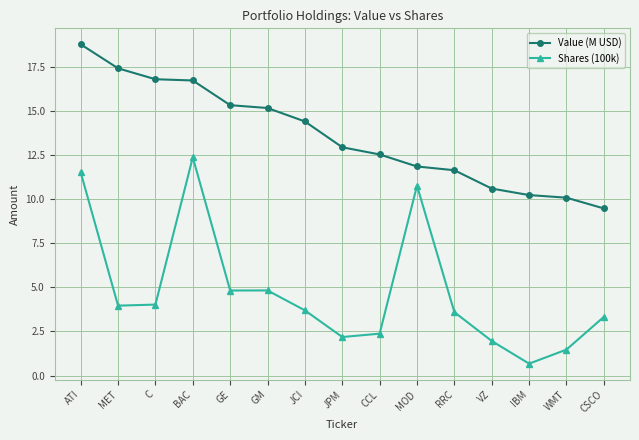

How many data points in Shares (100k) are less than 3?

5